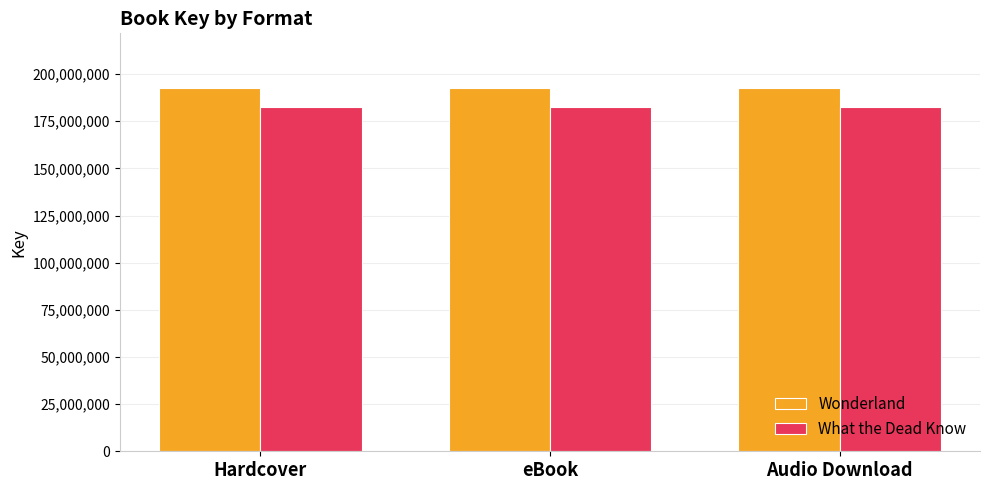

What is the approximate value of What the Dead Know at Hardcover?

182357364